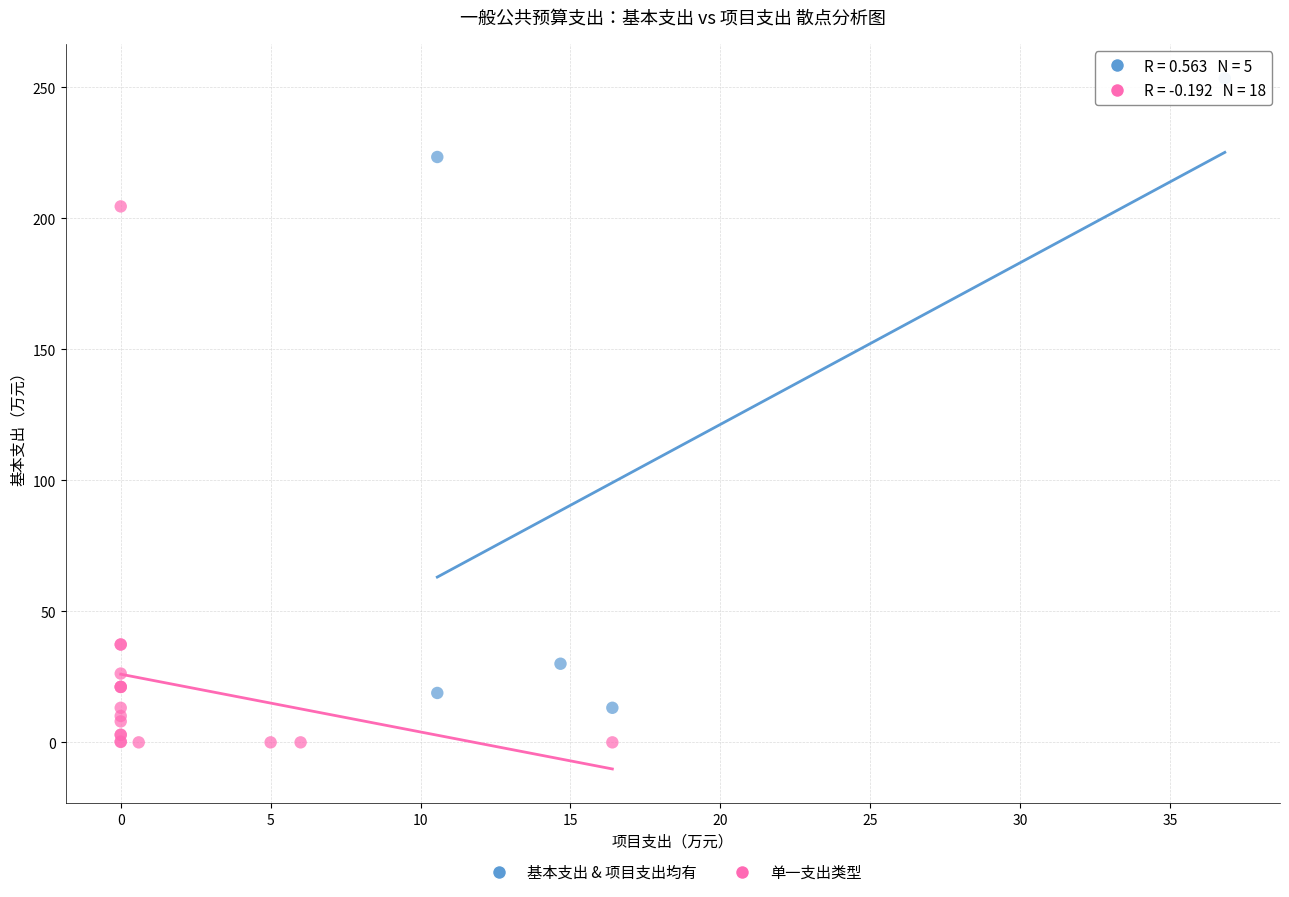

Which series reaches the maximum Y coordinate?

基本支出 & 项目支出均有